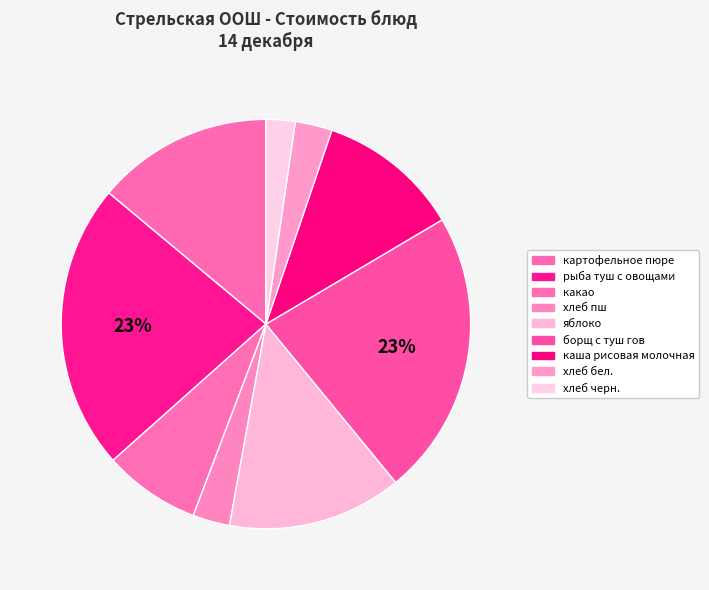

Does хлеб бел. represent more than half of the total?

No